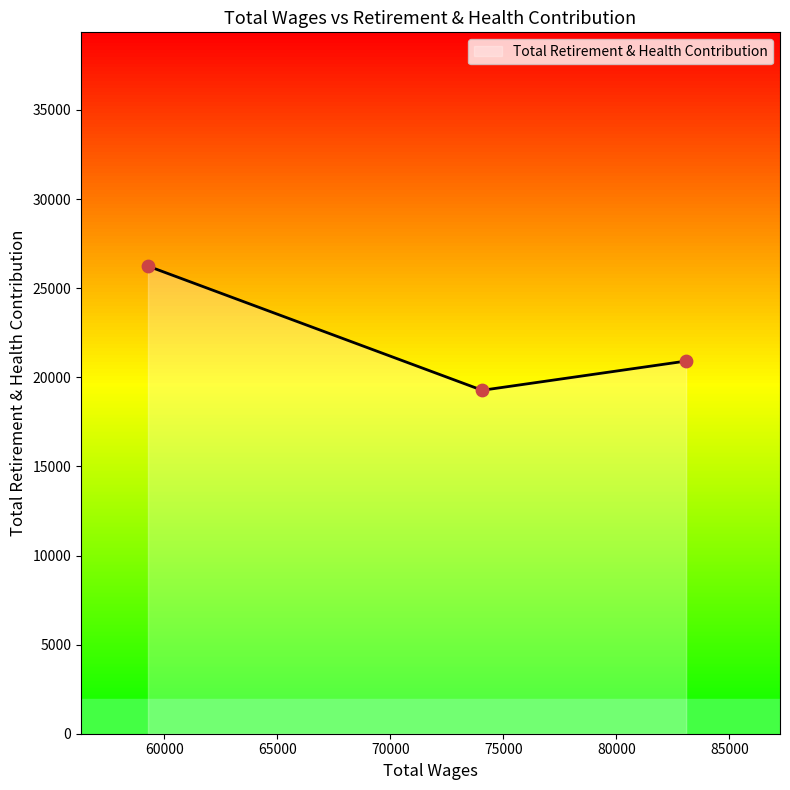

What is the change in value from 83083.0 to 59271.0?

+5327